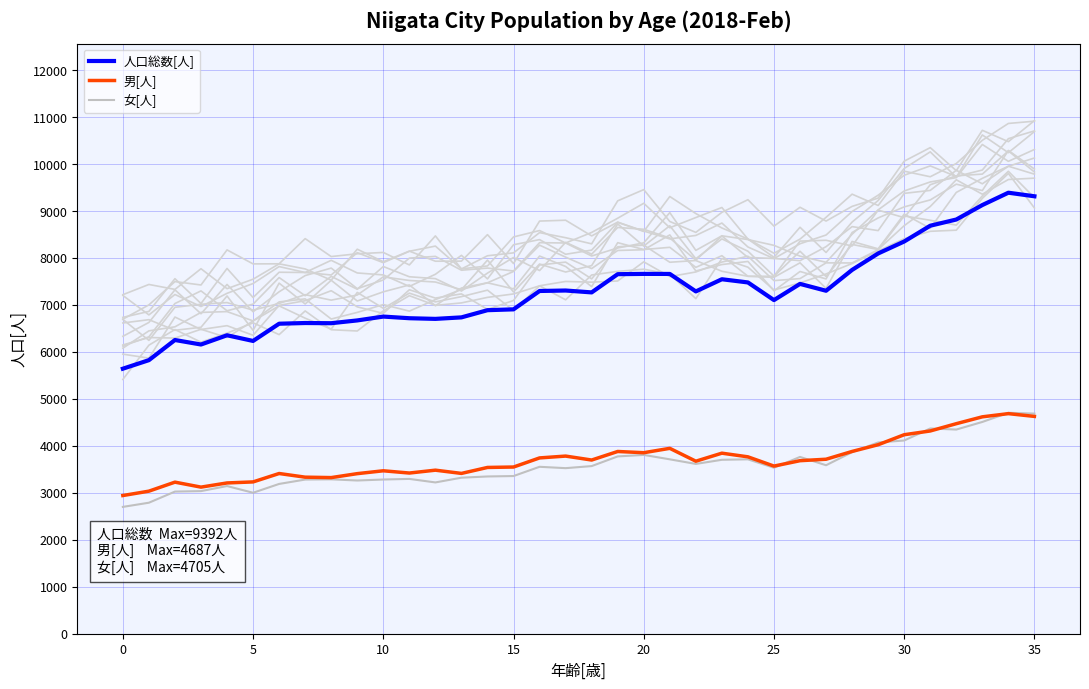

What is the value of the 人口総数[人] point at the 7th from the left?

6602